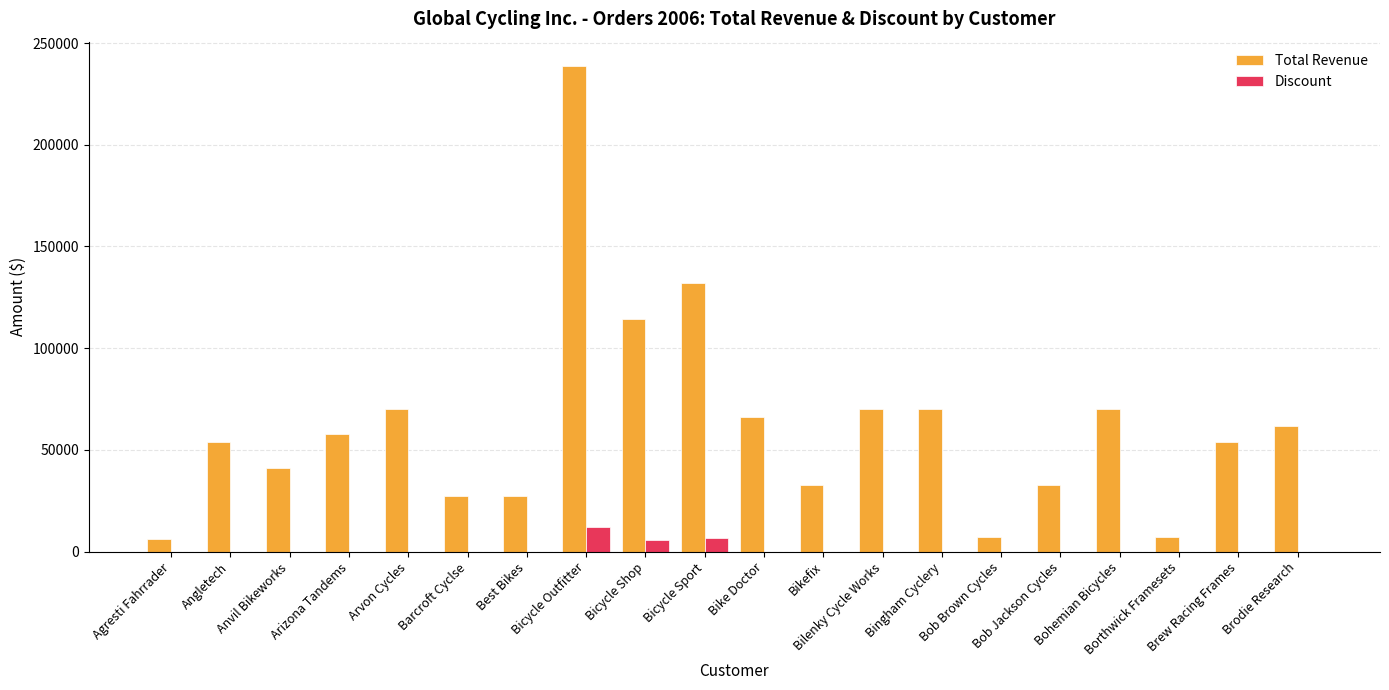

How many groups of bars are there?

20